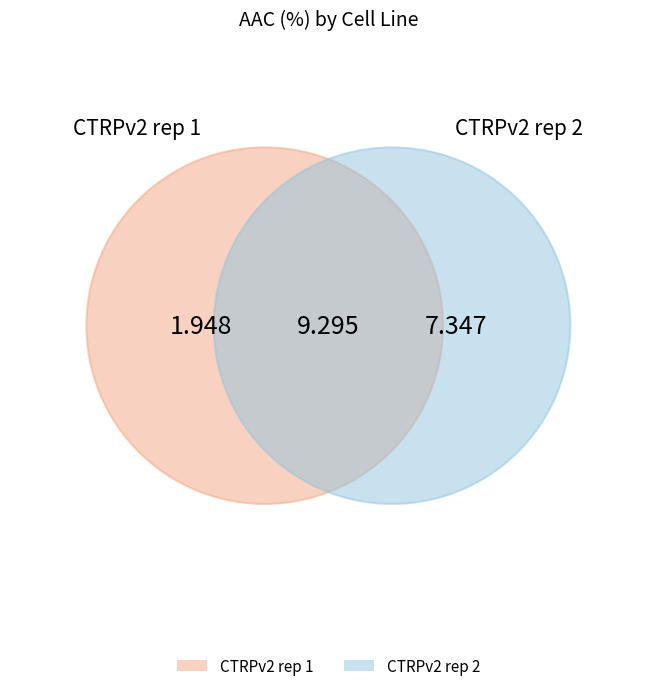

Is it true that CTRPv2 rep 1 is 12% of the pie?

False